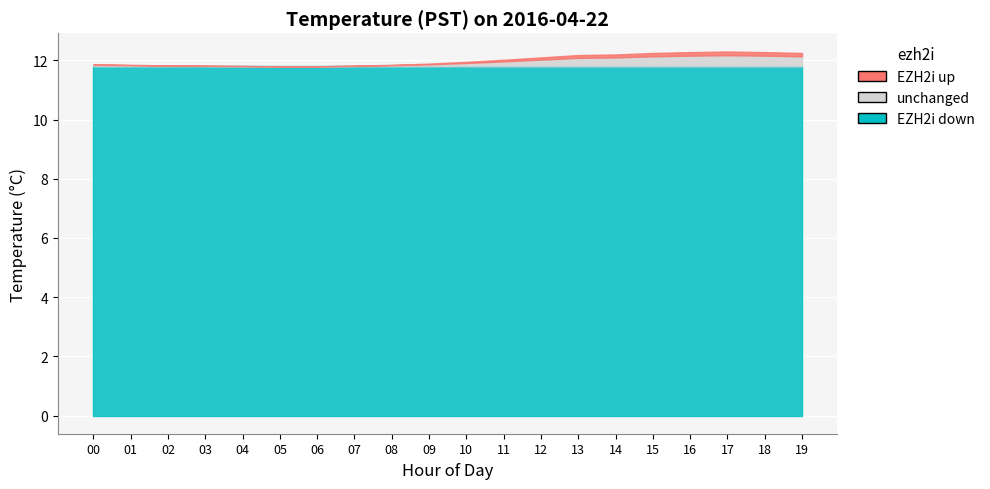

Which category has the lowest value across all series?

Hour 0